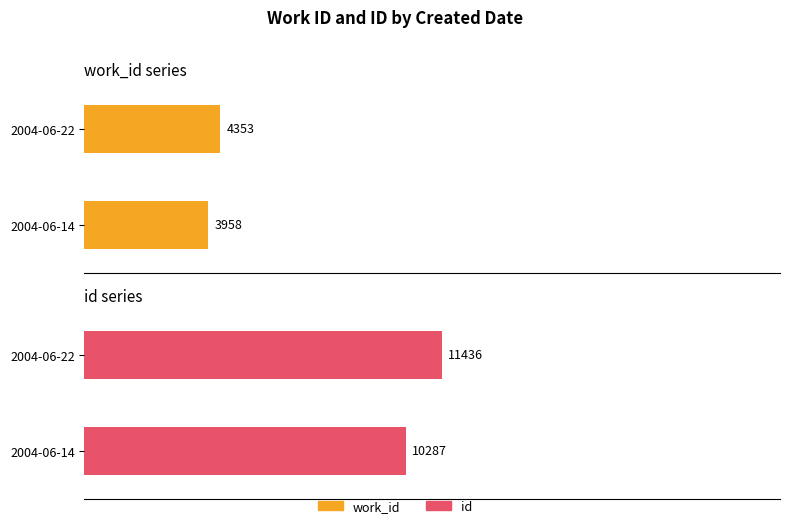

True or false: work_id has a value of 4353 at 2004-06-22.

True